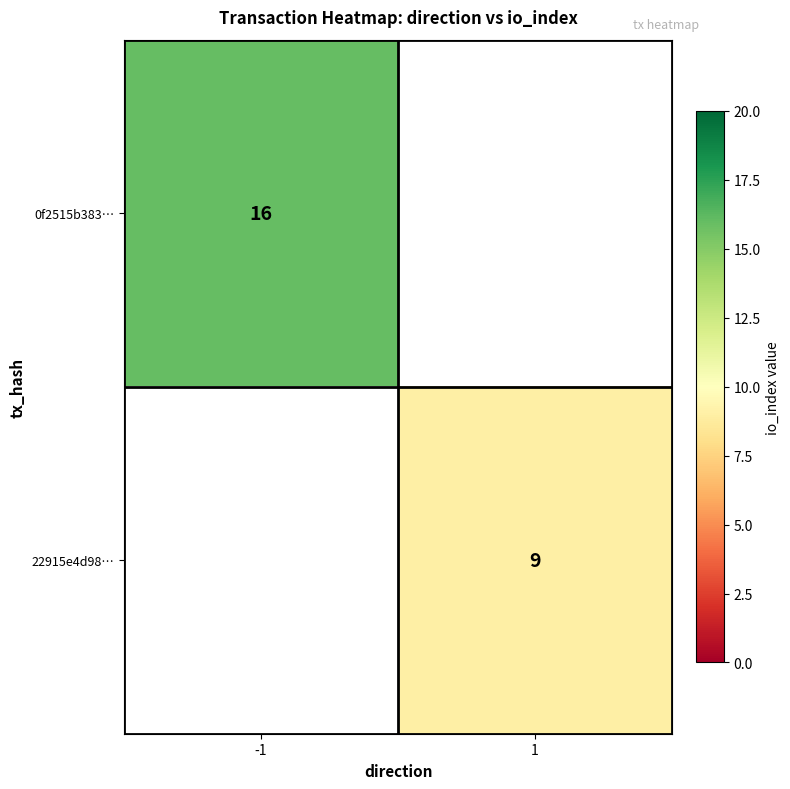

The value of 22915e4d98… at 1 is 12. True or false?

False